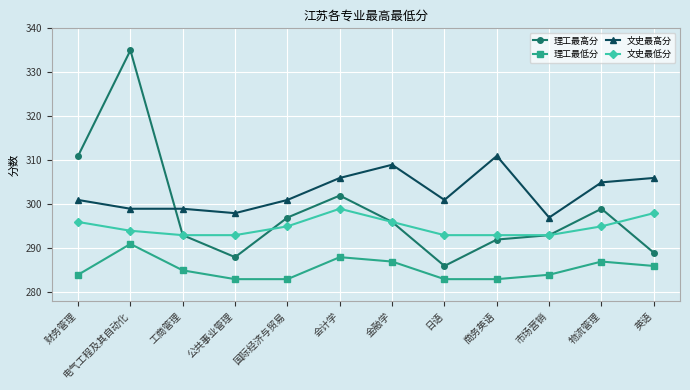

What is the difference between the second highest and second lowest values in the 理工最低分 series?

5